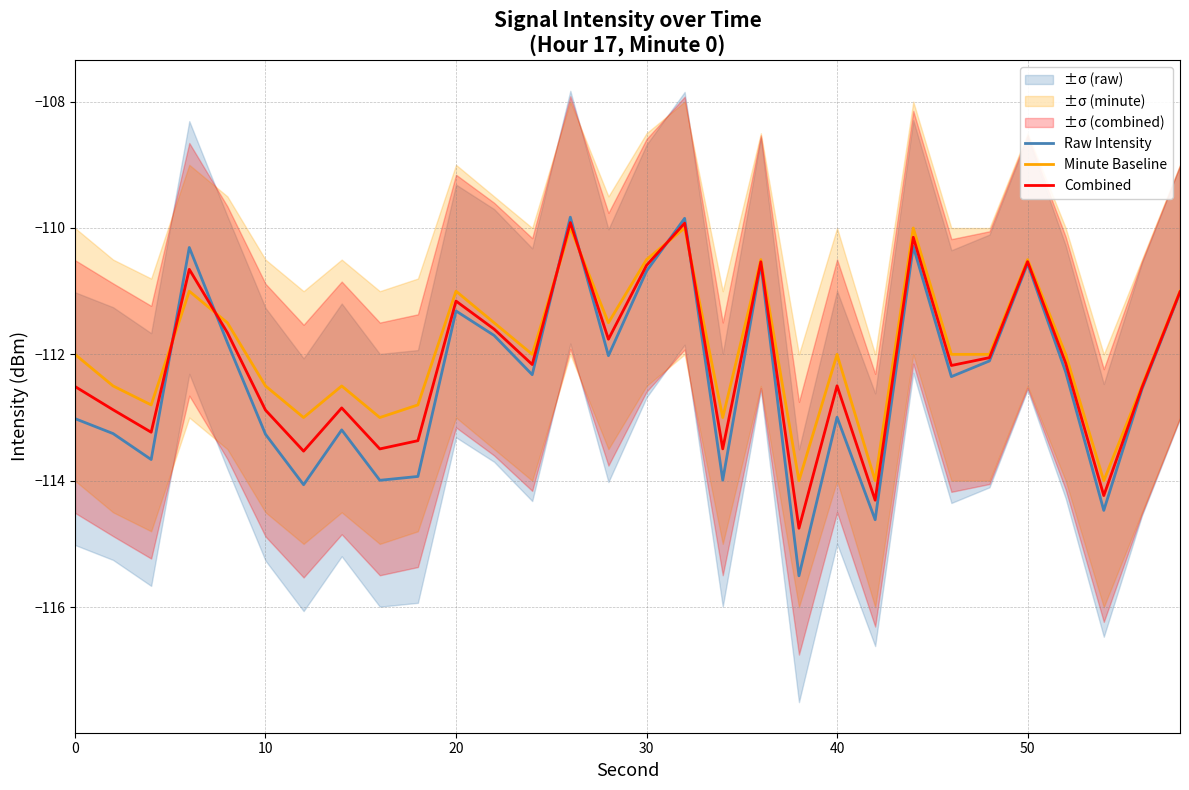

The value of Raw Intensity at 0 is -63.6. True or false?

False